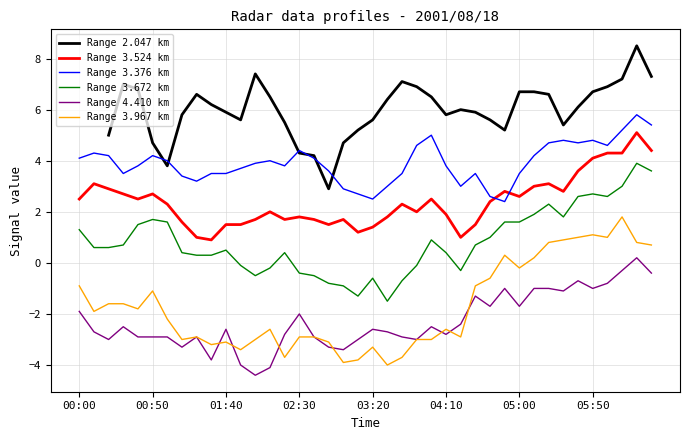

What is the lowest value of the Range 3.967 km series?

-4.0